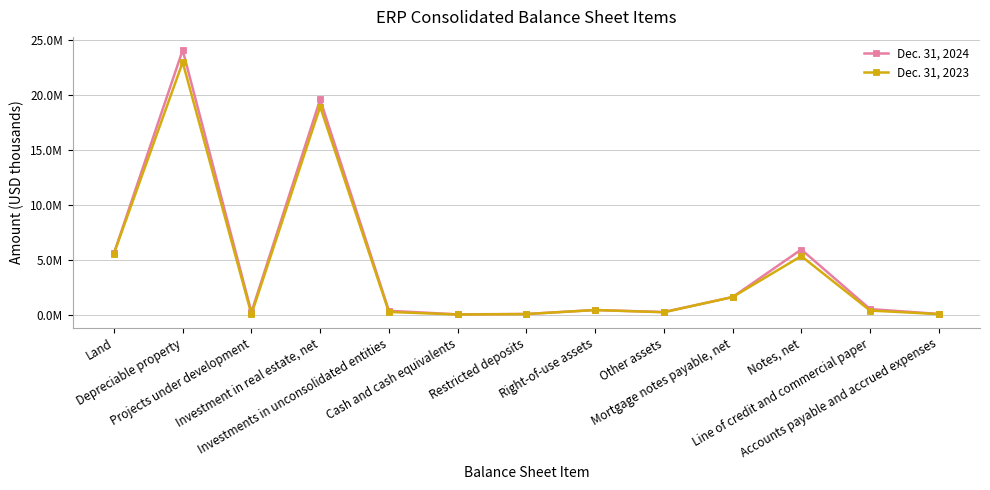

Which category has the highest value across all series?

Depreciable property